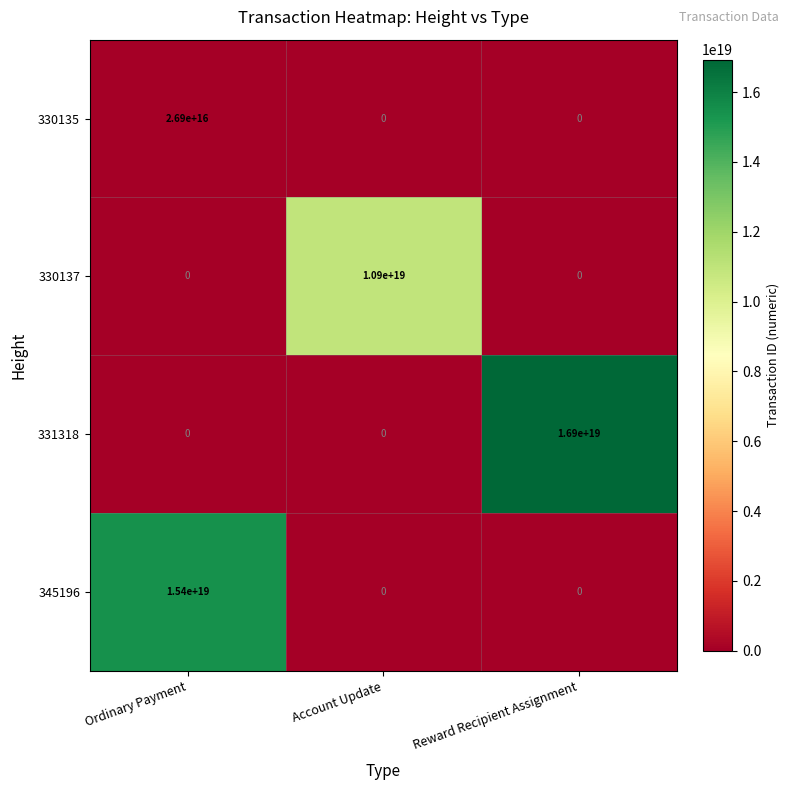

At how many categories does at least one series exceed 9309980757855119360?

3